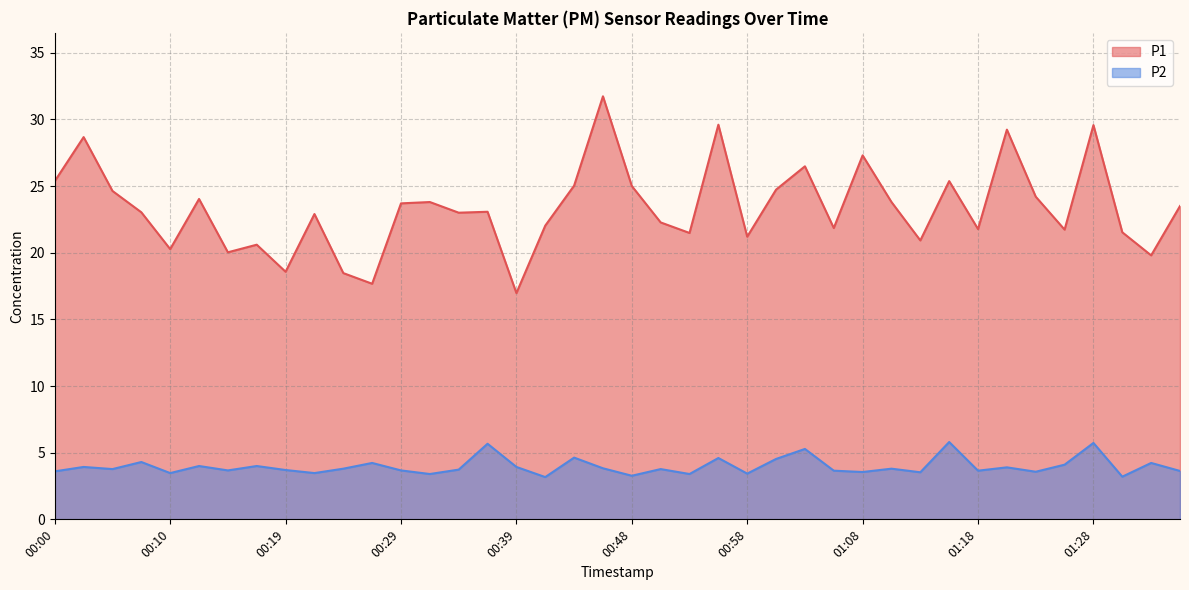

Reading left to right, what are all the values shown in this chart?

P1: 25.4	28.7	24.6	23.0	20.3	24.0	20.0	20.6	18.6	22.9	18.5	17.7	23.7	23.8	23.0	23.1	17.0	22.0	25.0	31.7	25.0	22.3	21.5	29.6	21.2	24.7	26.5	21.9	27.3	23.8	20.9	25.4	21.8	29.2	24.2	21.7	29.6	21.5	19.8	23.5
P2: 3.6	3.9	3.8	4.3	3.5	4.0	3.7	4.0	3.7	3.5	3.8	4.2	3.7	3.4	3.7	5.7	3.9	3.2	4.6	3.8	3.3	3.8	3.4	4.6	3.4	4.5	5.3	3.6	3.5	3.8	3.5	5.8	3.6	3.9	3.6	4.1	5.7	3.2	4.2	3.6